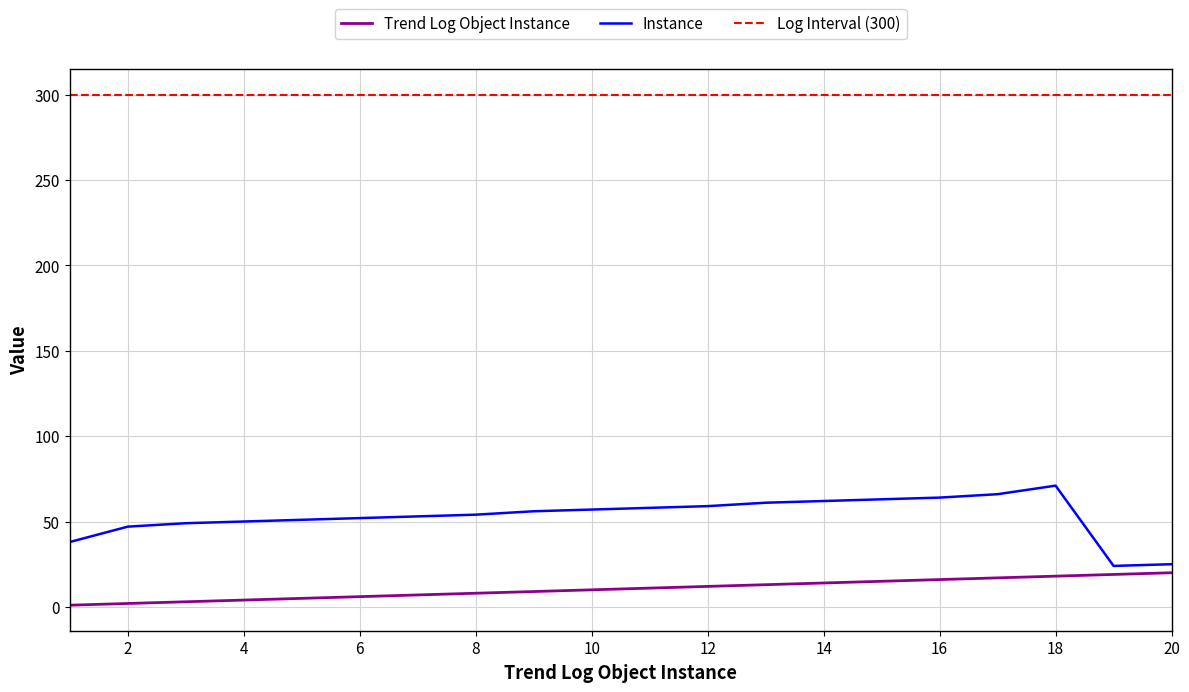

What are all the series names shown in the legend?

Trend Log Object Instance, Instance, Log Interval (300)